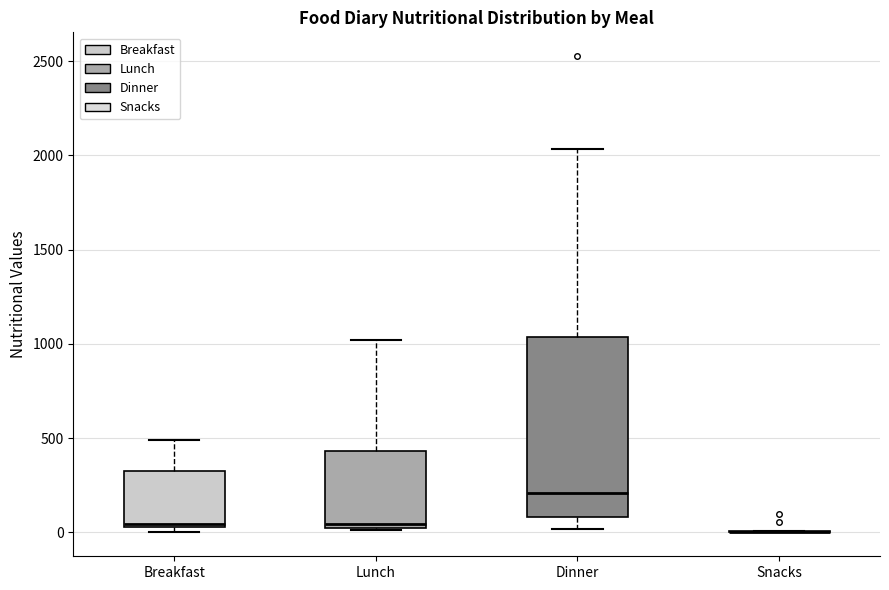

Where does the median line of the box for Dinner sit on the y-axis? The values are not printed on the chart, so give them approximately, as read against the axis.

200